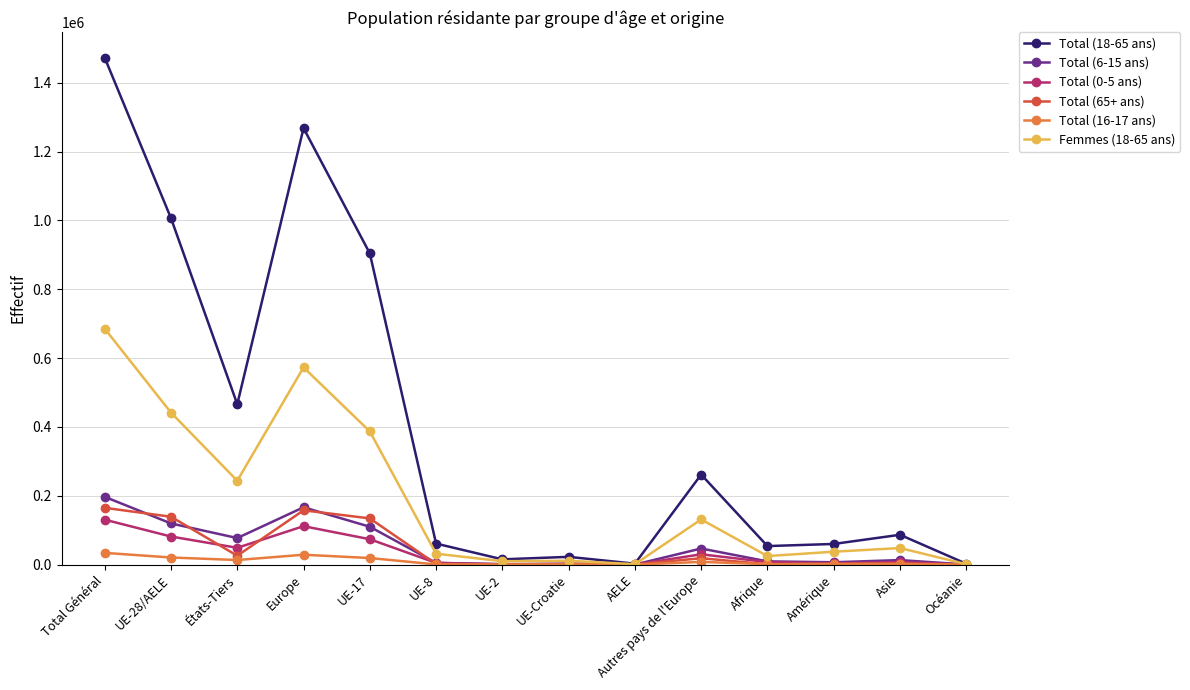

At which category is the sum across all series the highest?

Total Général